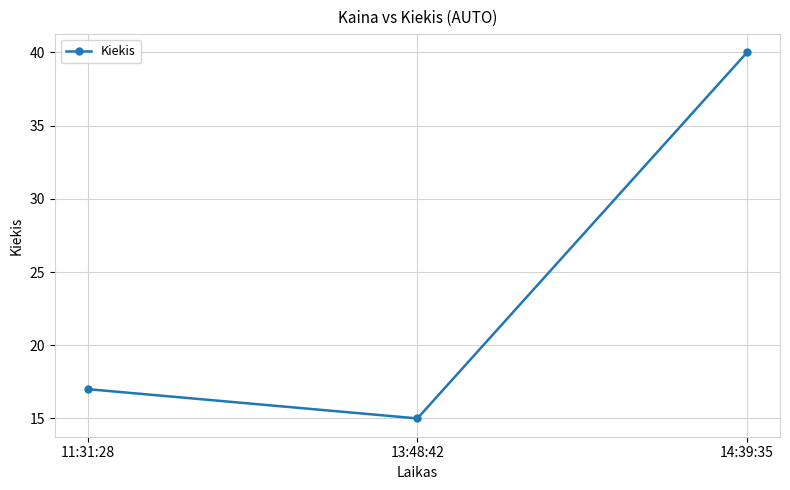

Where is the data nearest to the value 27?

11:31:28